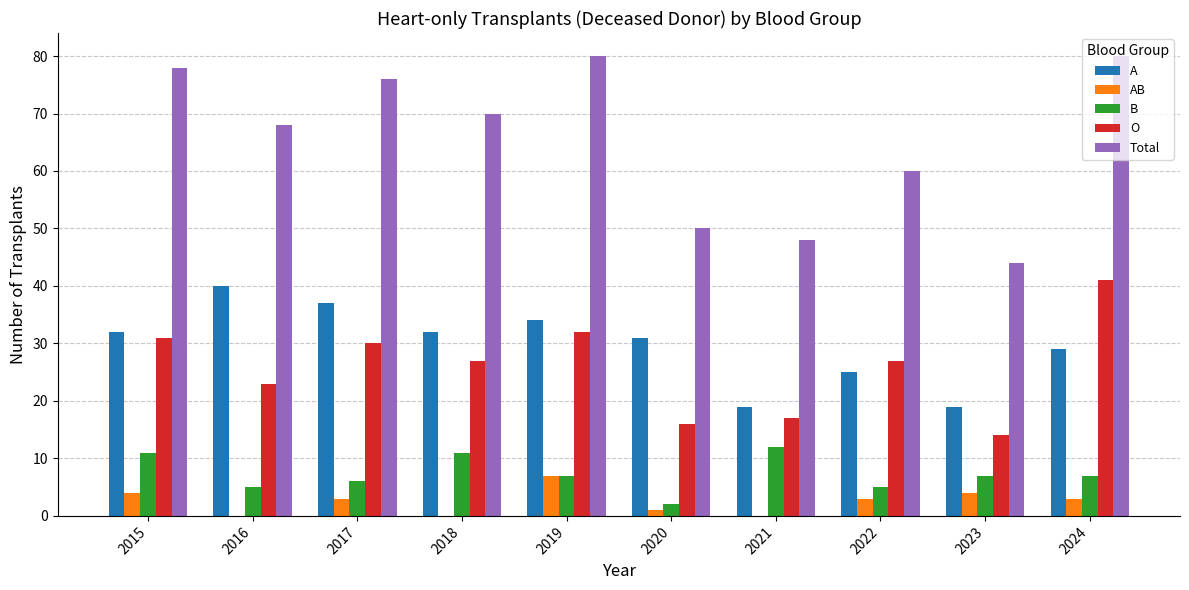

Is the value of B at 2024 greater than the value of O at 2017?

No